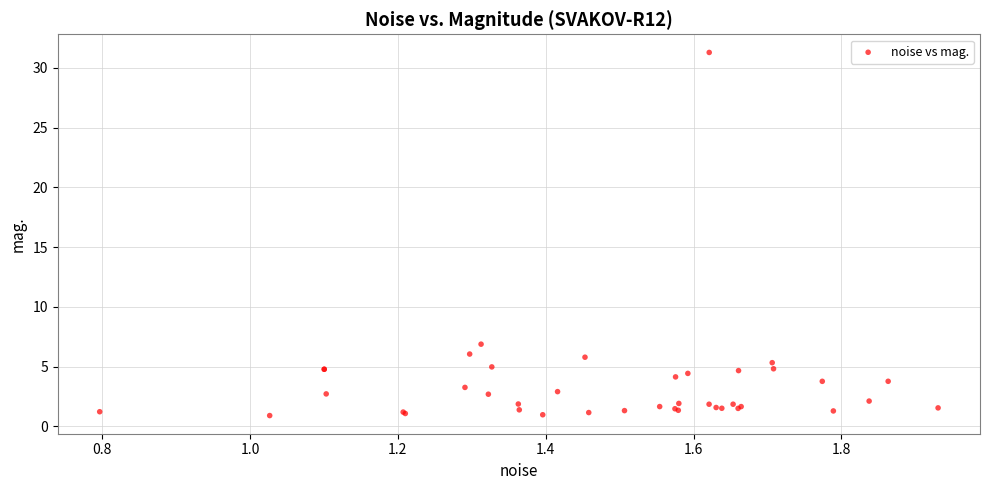

What Y value in the scatter plot is closest to 16?

6.9